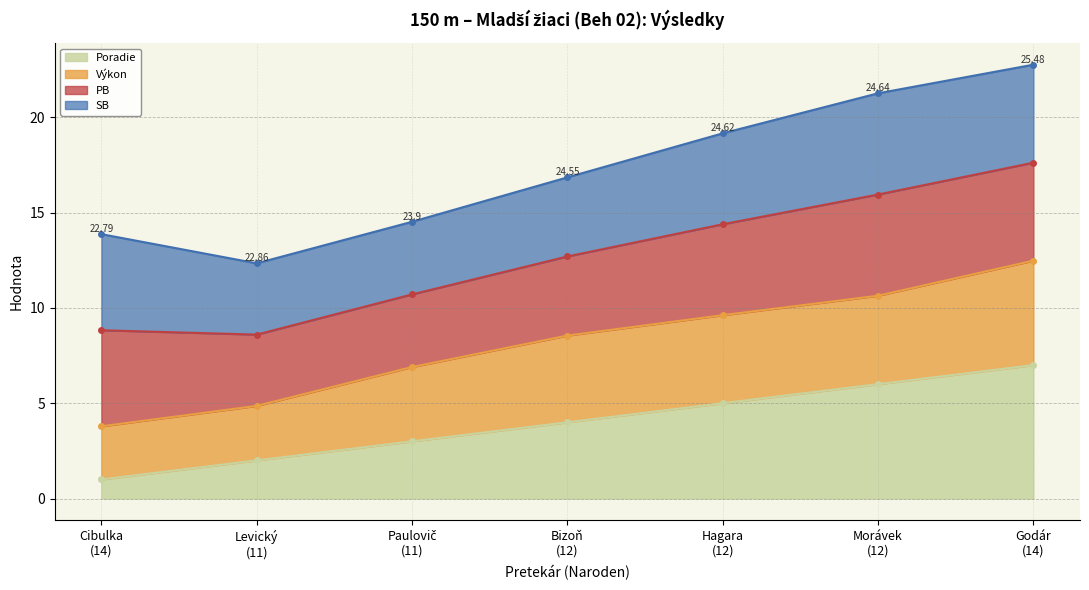

The value of Výkon at Morávek
(12) is 42.7. True or false?

False